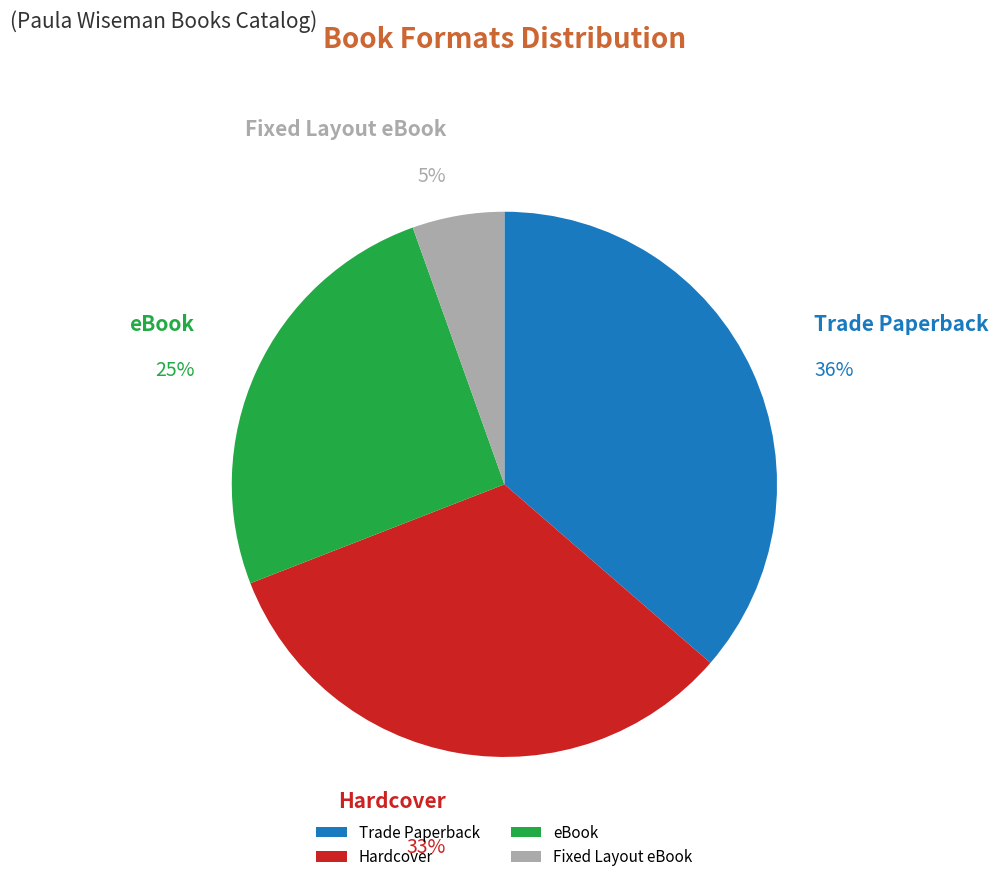

Combined, do Trade Paperback and Hardcover account for over 50%?

Yes